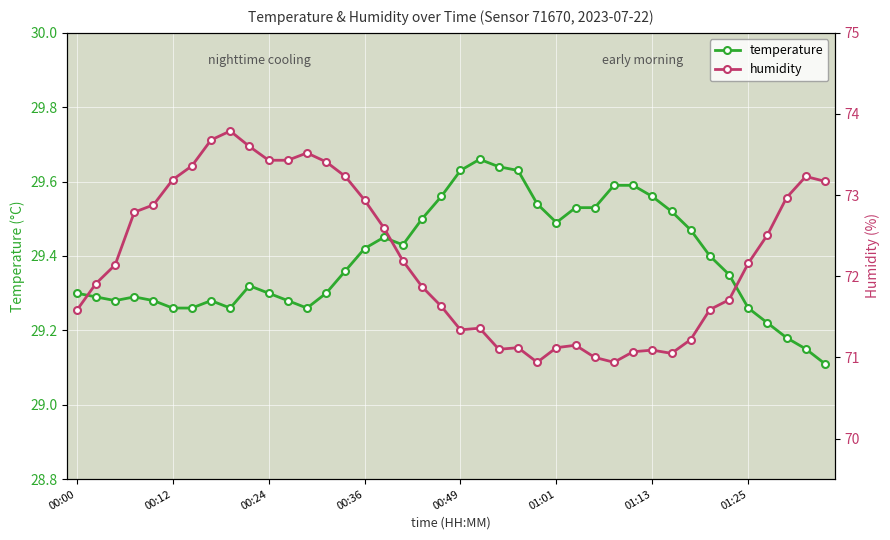

What is the value of the humidity point at the 34th from the left?

71.6